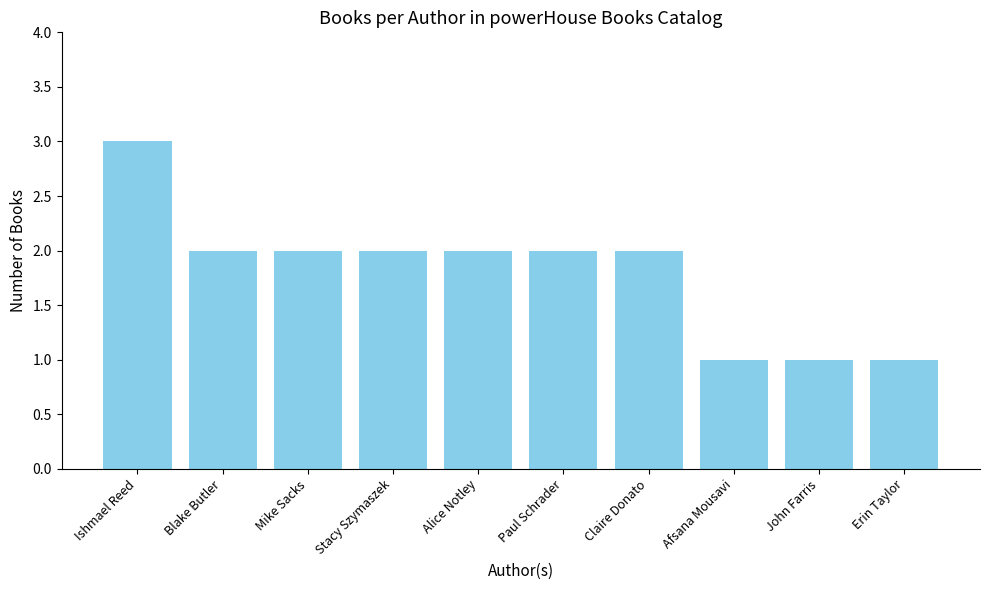

Does the chart contain any negative values?

No